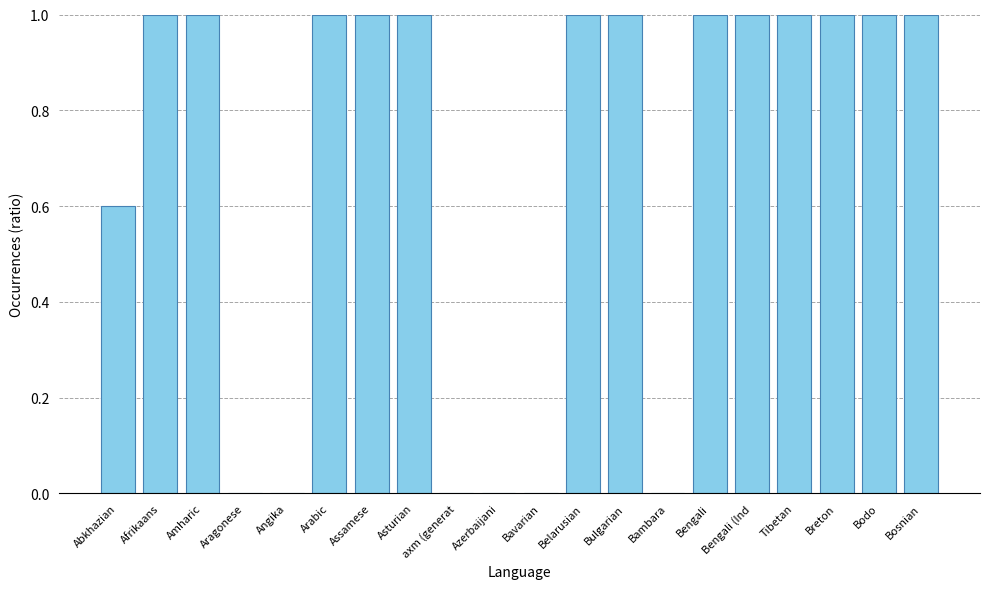

What value does the data have at Tibetan?

1.0